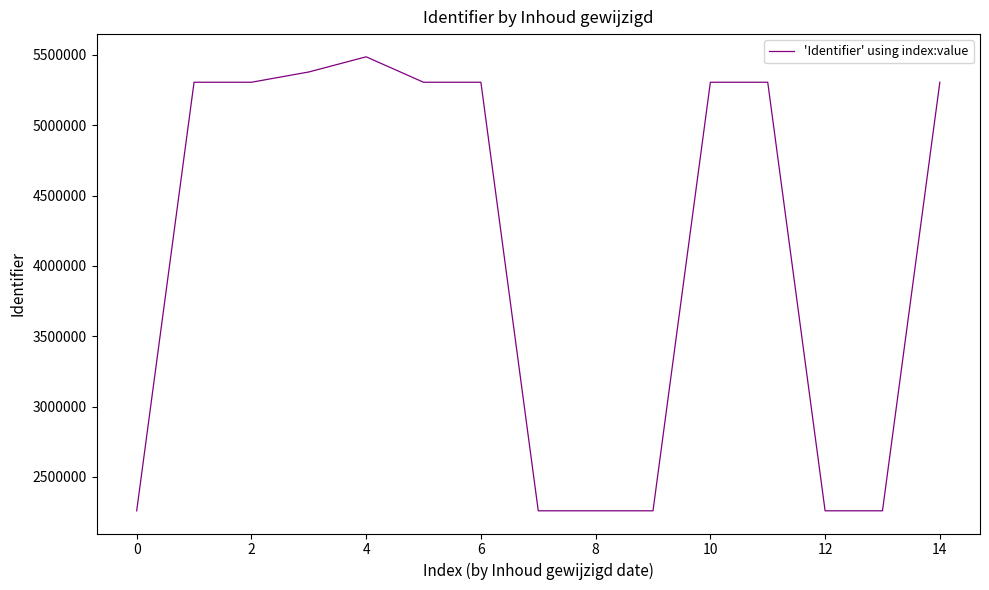

What is the difference between the maximum and minimum values?

3227691